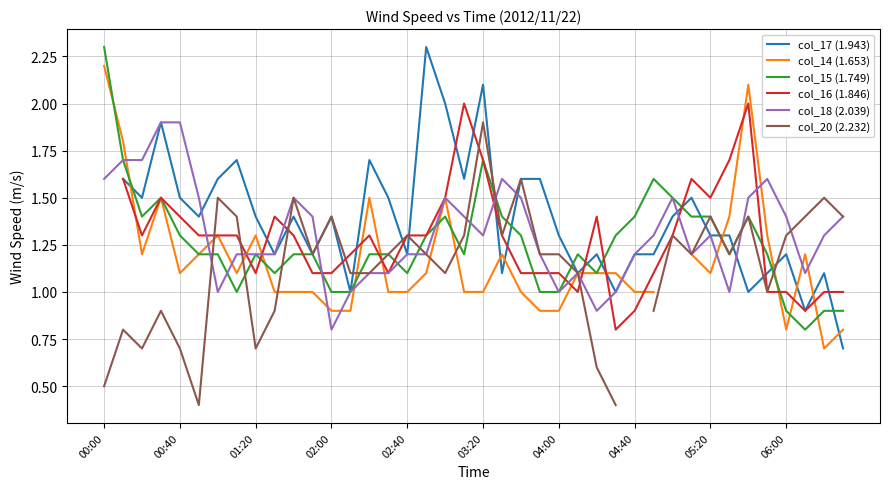

Which category has the highest value in the col_15 (1.749) series?

00:00